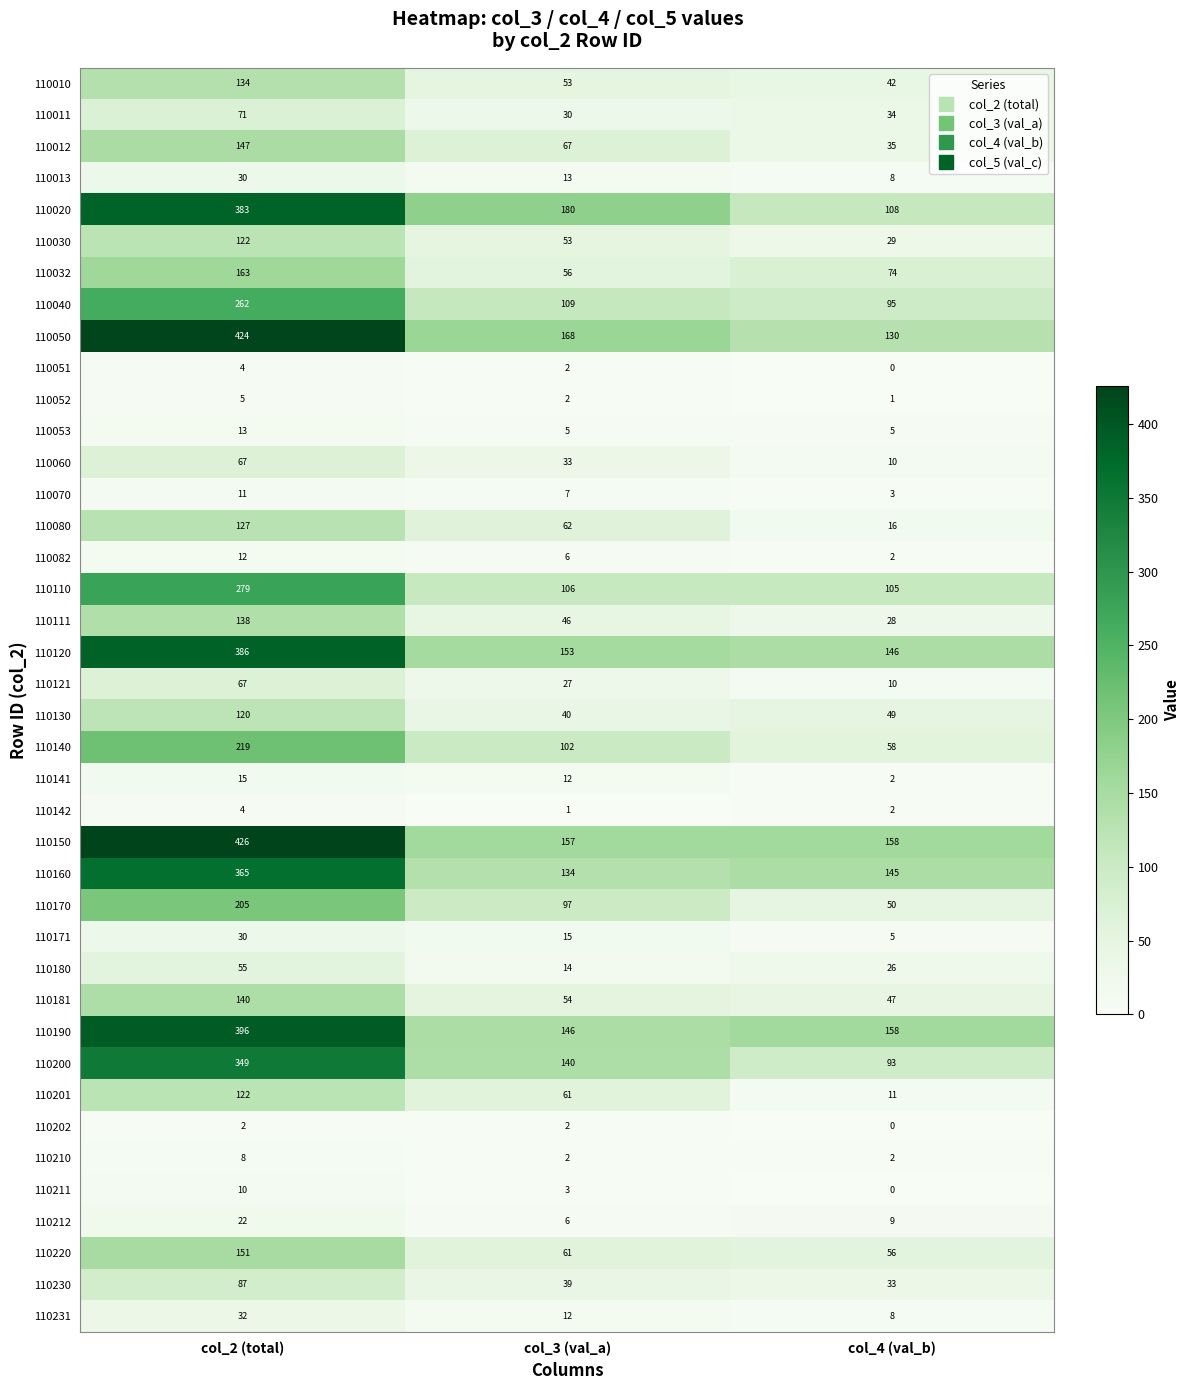

What is the difference between the maximum and minimum values in the 110040 series?

167